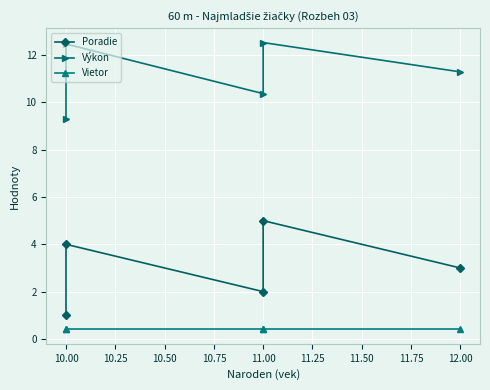

Between 11.00 and 12.00, which series saw the biggest shift?

Poradie